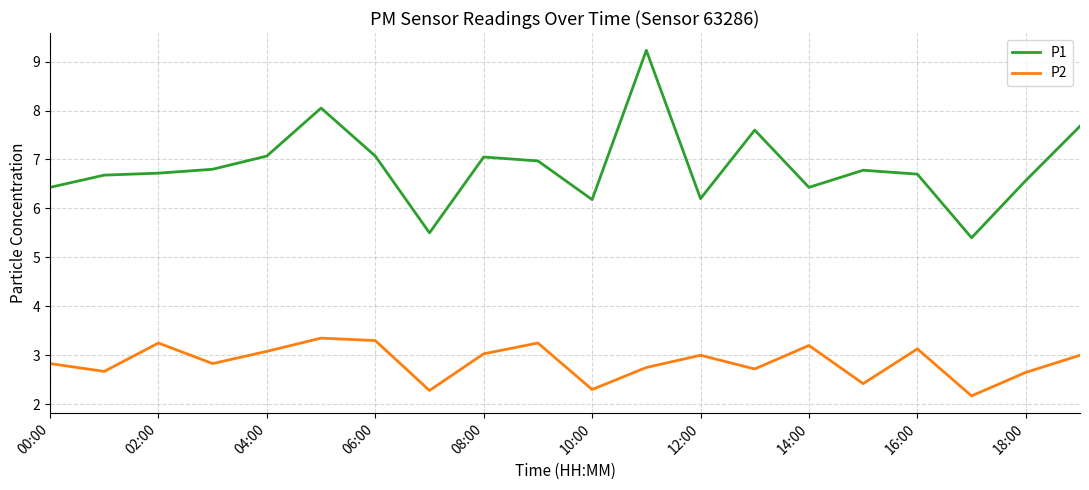

What is the difference between the maximum and minimum values in the P1 series?

3.8